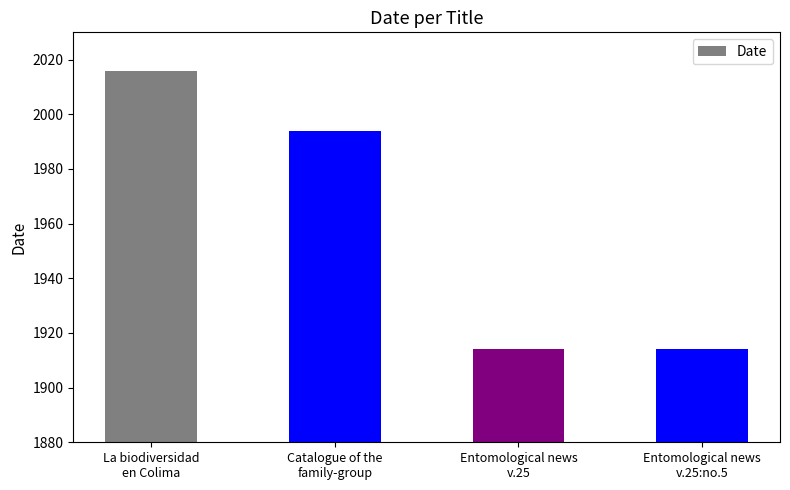

How many values are below 1994?

2